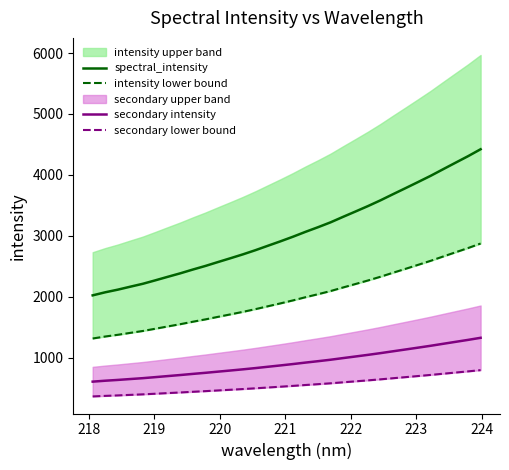

Is this an area chart (filled region under the line)?

No